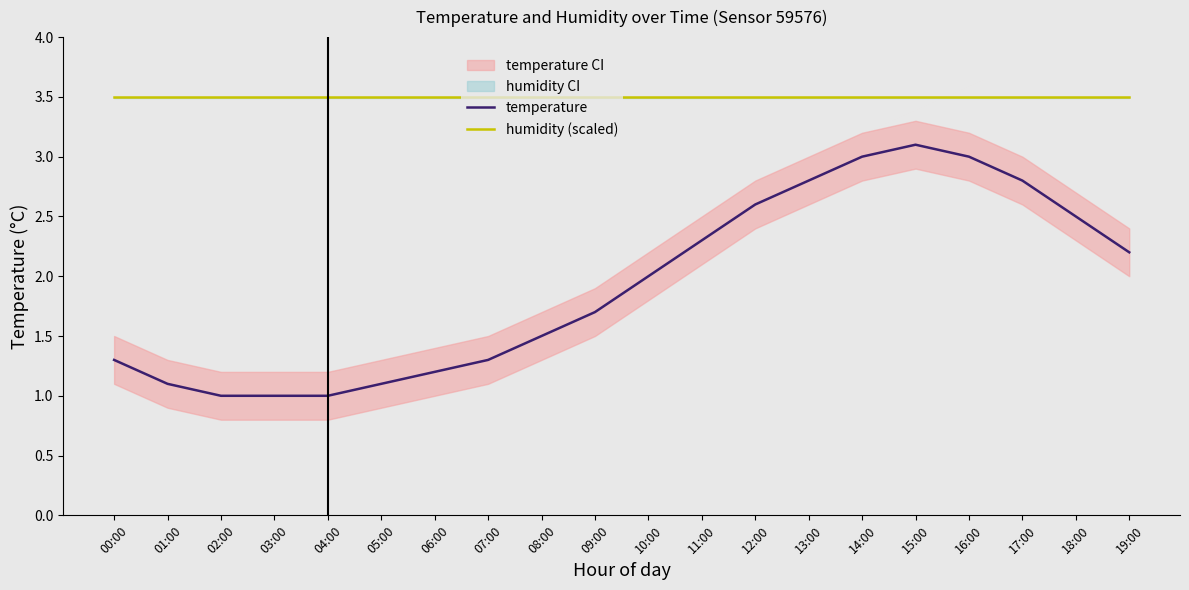

Reading left to right, extract all data points from this chart.

temperature: 00:00=1.3	01:00=1.1	02:00=1.0	03:00=1.0	04:00=1.0	05:00=1.1	06:00=1.2	07:00=1.3	08:00=1.5	09:00=1.7	10:00=2.0	11:00=2.3	12:00=2.6	13:00=2.8	14:00=3.0	15:00=3.1	16:00=3.0	17:00=2.8	18:00=2.5	19:00=2.2
humidity (scaled): 00:00=3.5	01:00=3.5	02:00=3.5	03:00=3.5	04:00=3.5	05:00=3.5	06:00=3.5	07:00=3.5	08:00=3.5	09:00=3.5	10:00=3.5	11:00=3.5	12:00=3.5	13:00=3.5	14:00=3.5	15:00=3.5	16:00=3.5	17:00=3.5	18:00=3.5	19:00=3.5